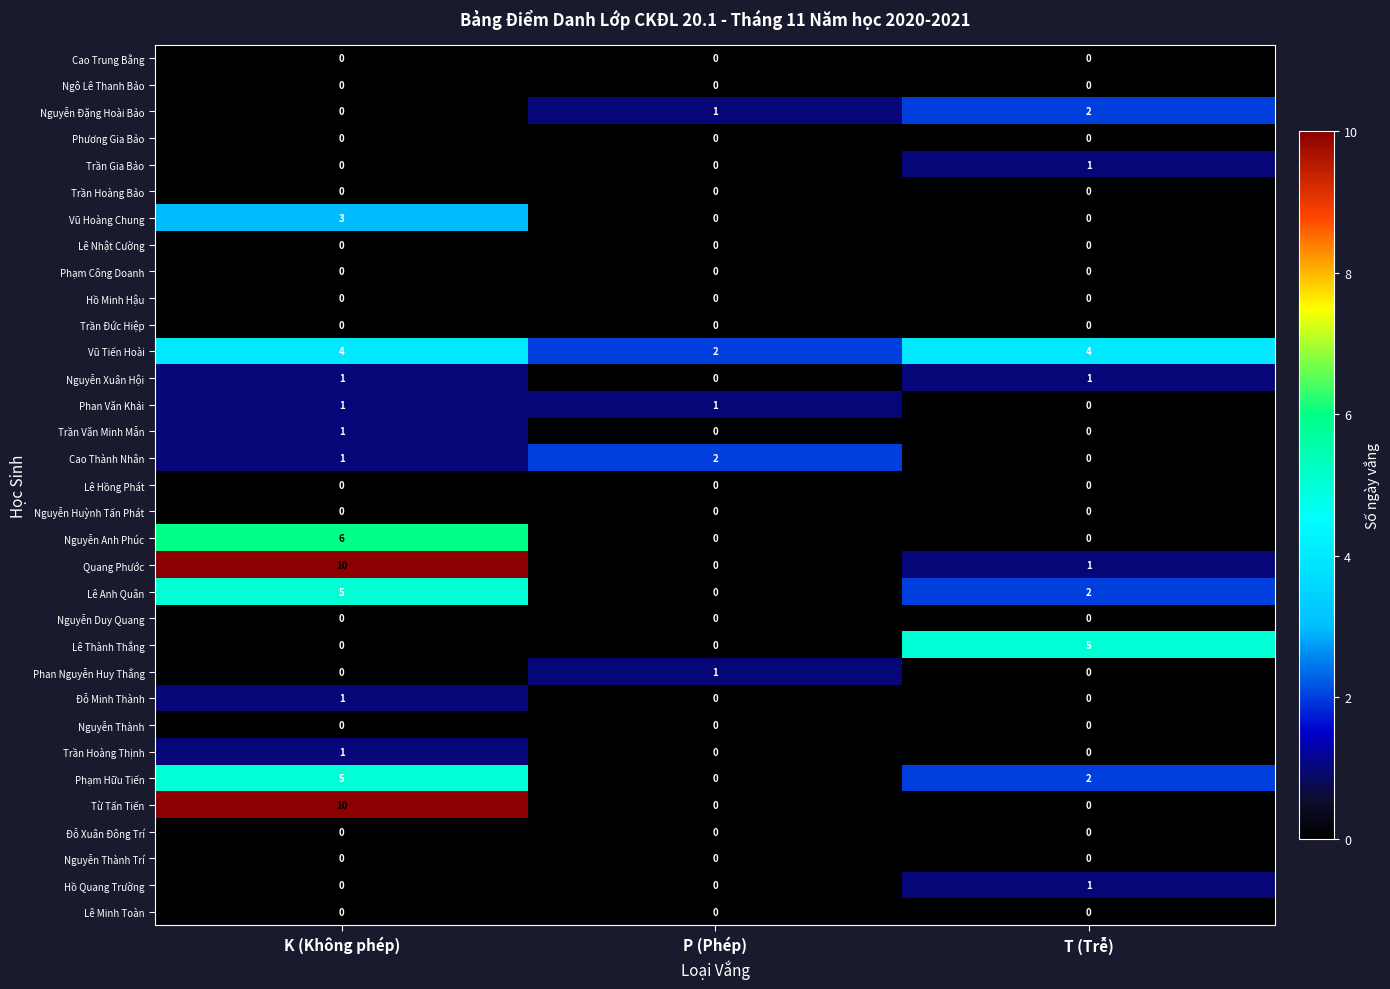

What is the difference between the highest and lowest values at K (Không phép)?

10